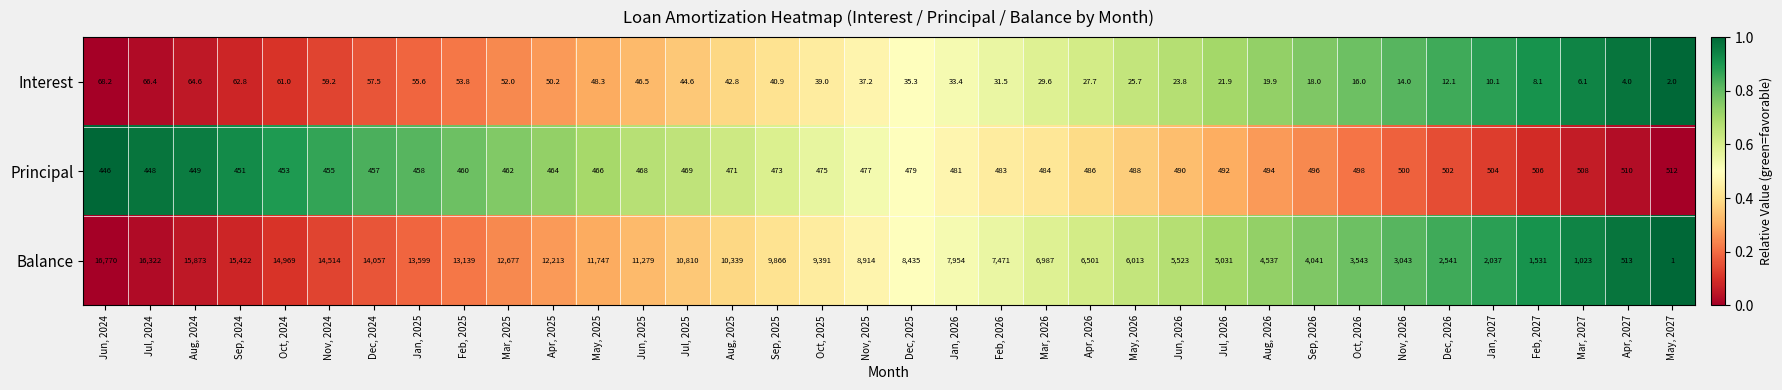

What is the difference between the maximum and minimum values in the Balance series?

16769.0